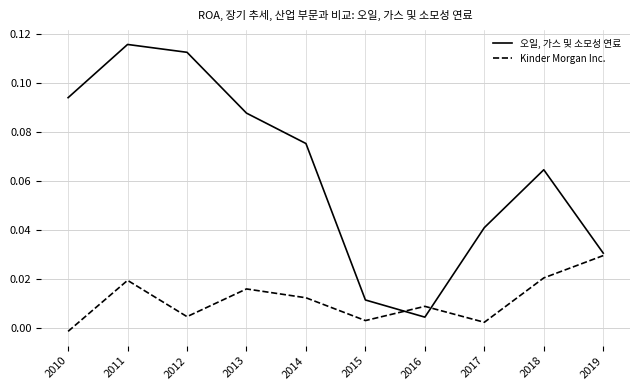

True or false: 오일, 가스 및 소모성 연료 has a value of 0.2 at 2010.

False